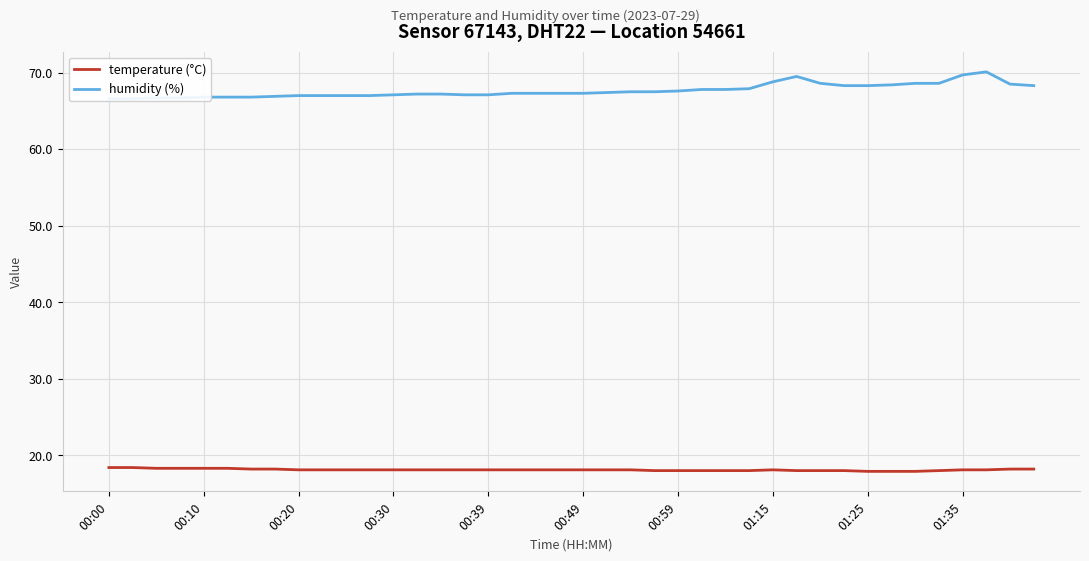

True or false: temperature (°C) and humidity (%) intersect in this chart.

False